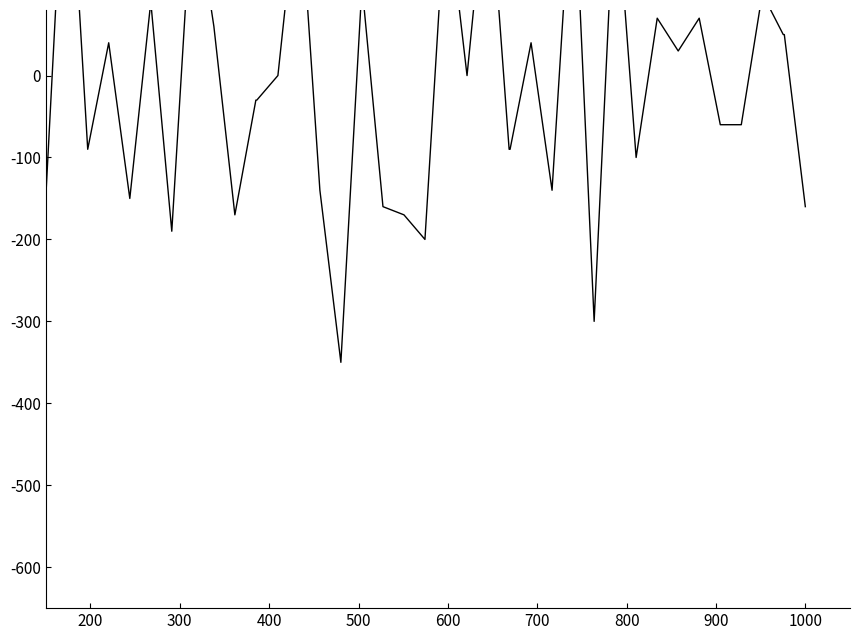

What is the maximum value shown in the chart?

3.4